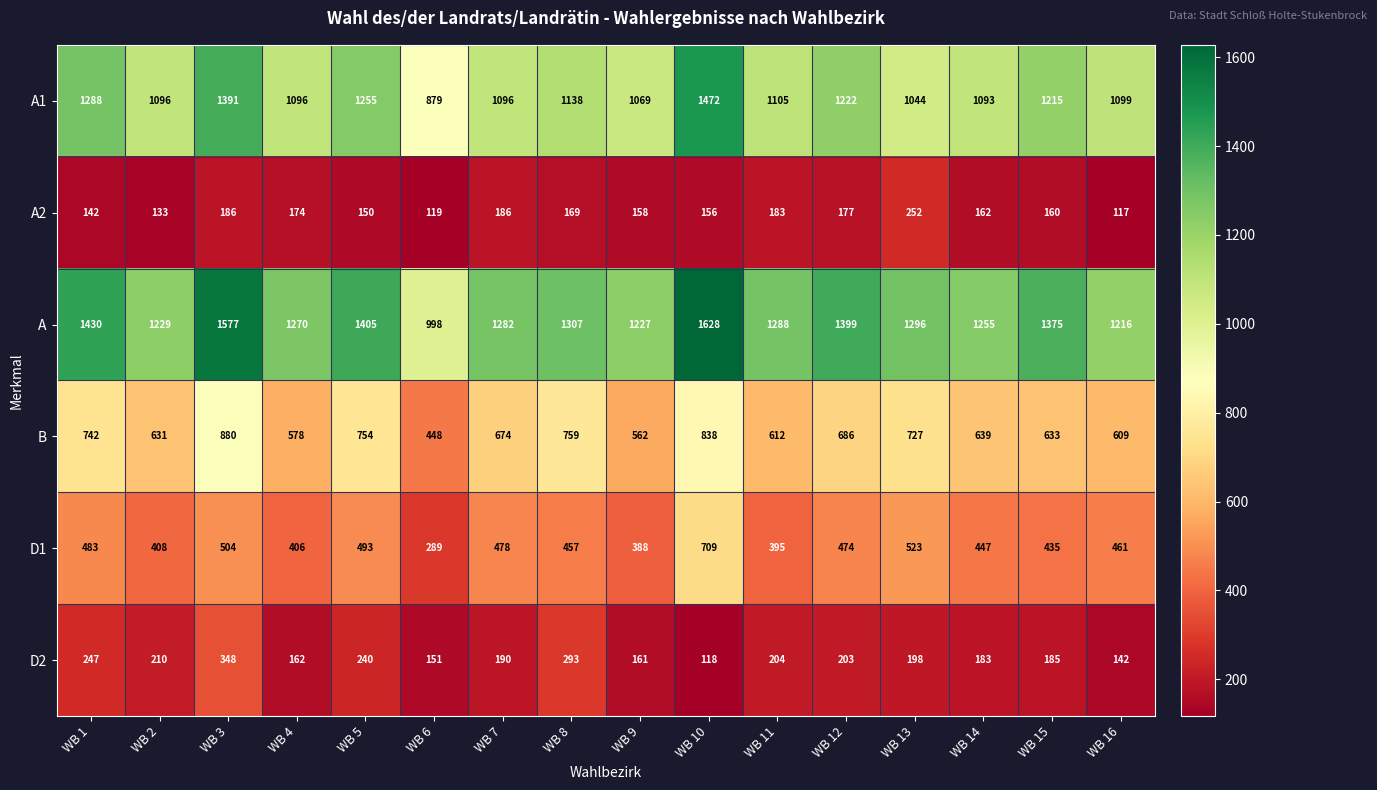

How many data points does each series have?

16